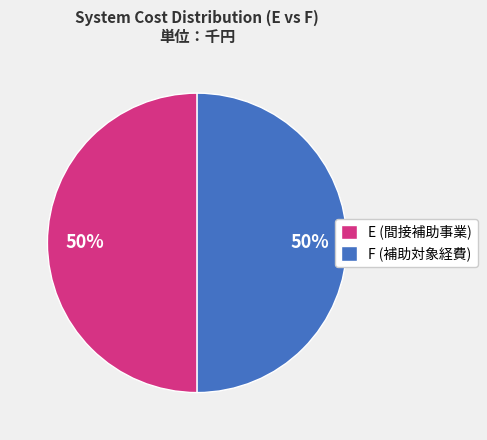

The E (間接補助事業) slice represents 56% of the pie. True or false?

False